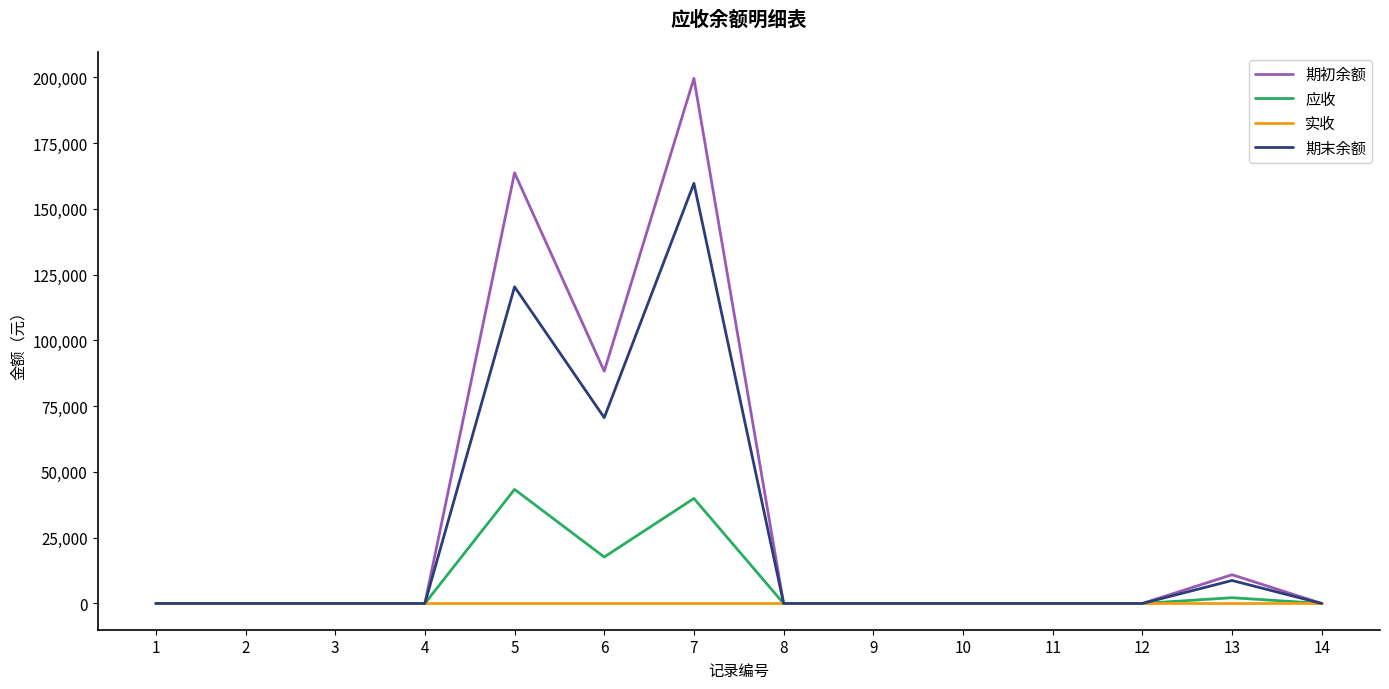

The value of 期末余额 at 14 is -96788.4. True or false?

False